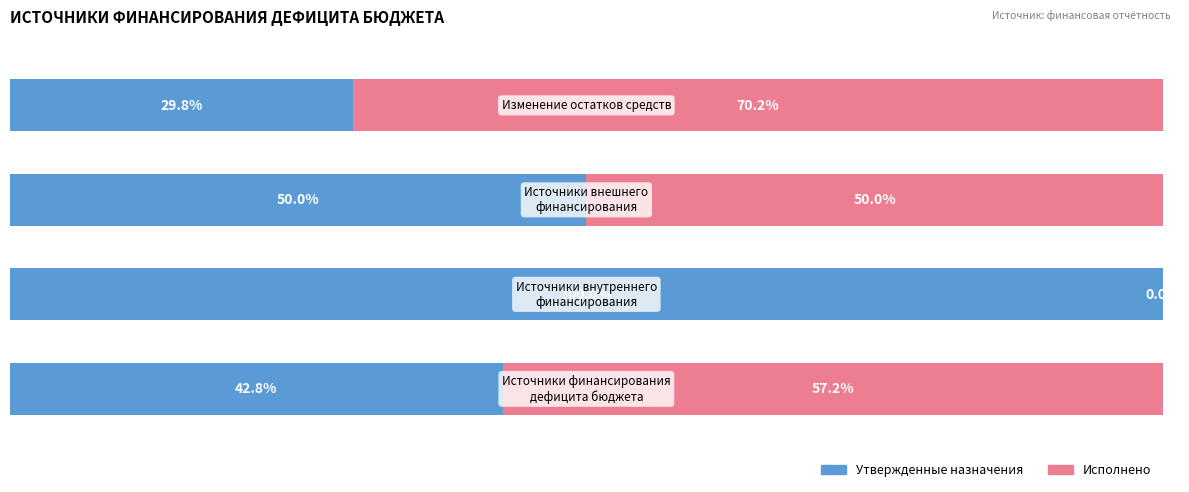

How many bars are there in total?

8